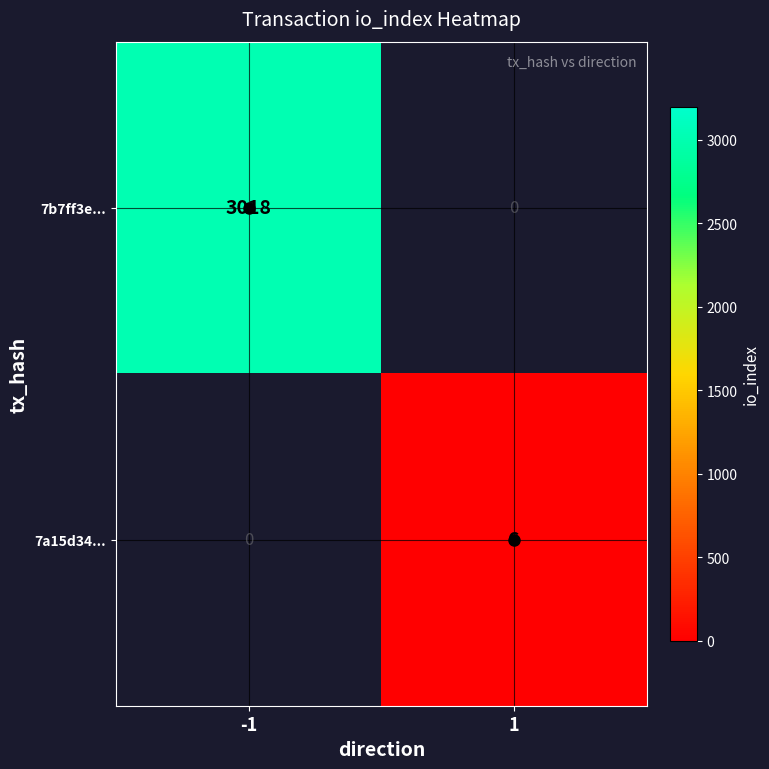

Is it true that 7b7ff3e... equals 3018.0 at -1?

True